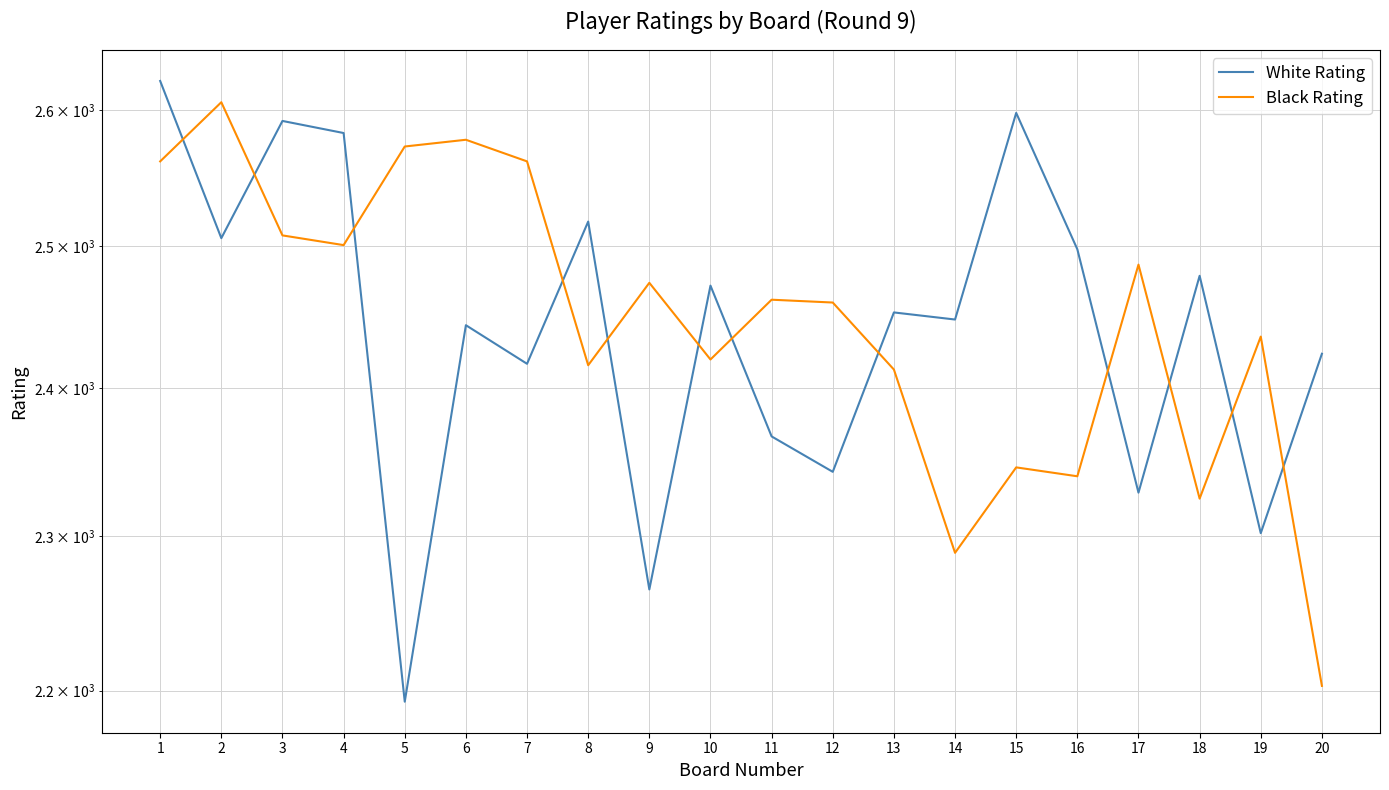

How many interior local peaks does the White Rating series have?

7